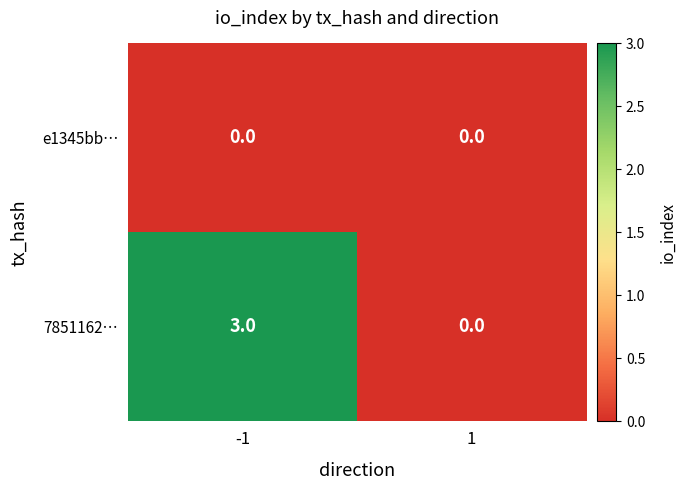

Count the number of data series in this chart.

2